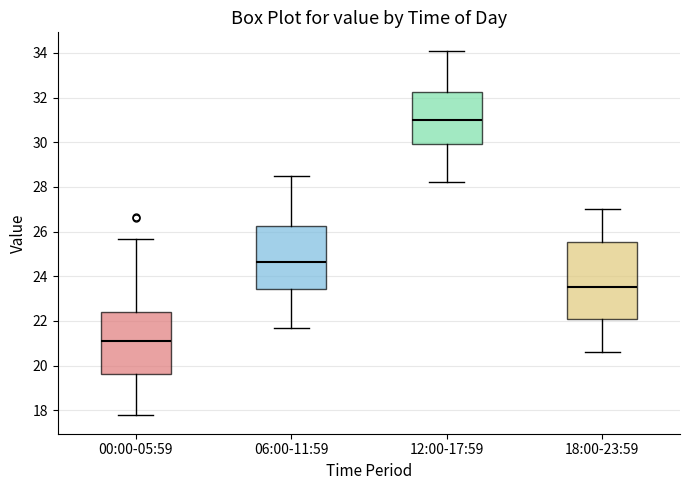

Which box is the tallest, from its lower edge to its upper edge?

18:00-23:59